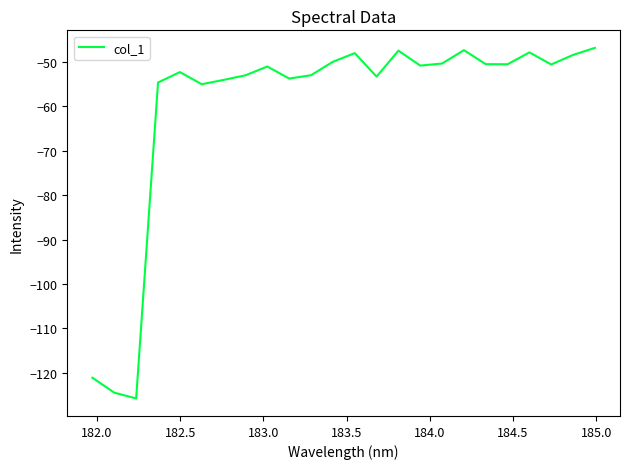

What is the greatest value displayed?

-46.8